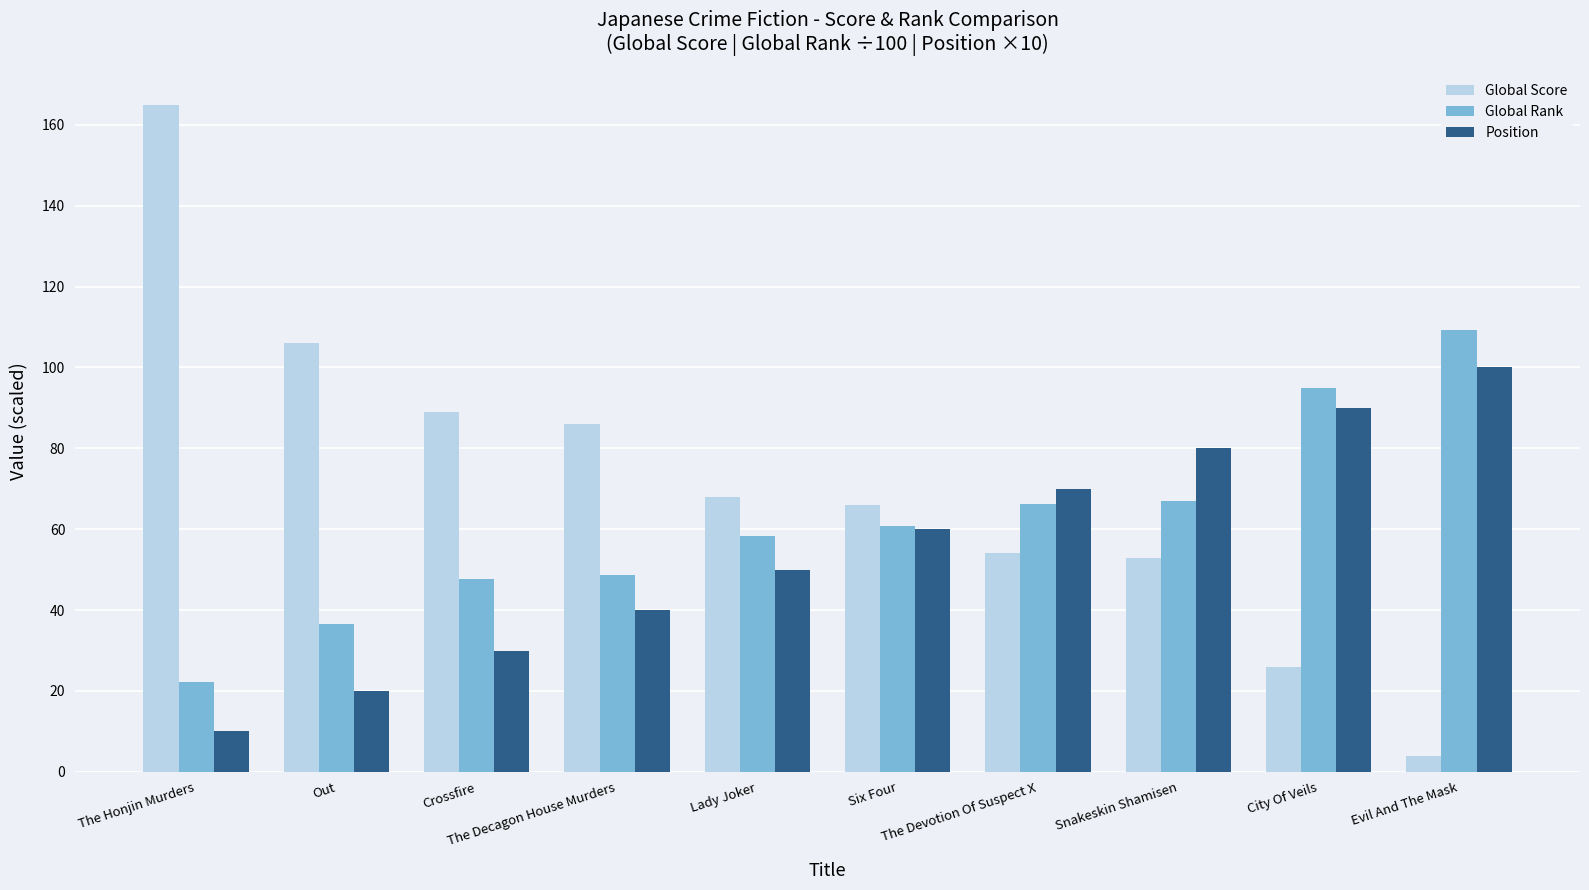

What is the sum of the Position values at Lady Joker and Snakeskin Shamisen?

130.0